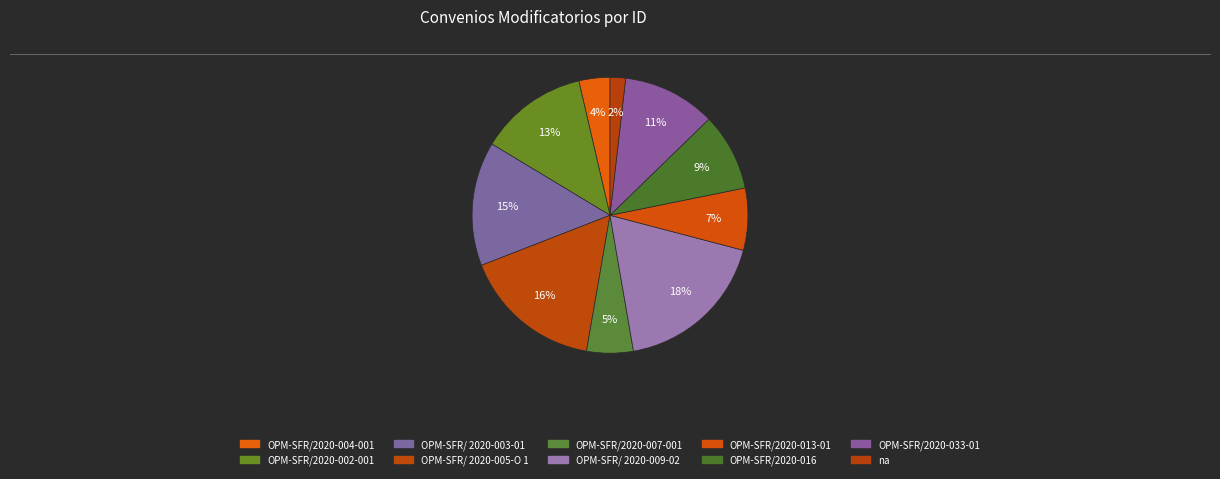

What percentage is NOT represented by OPM-SFR/2020-016?

90.9%